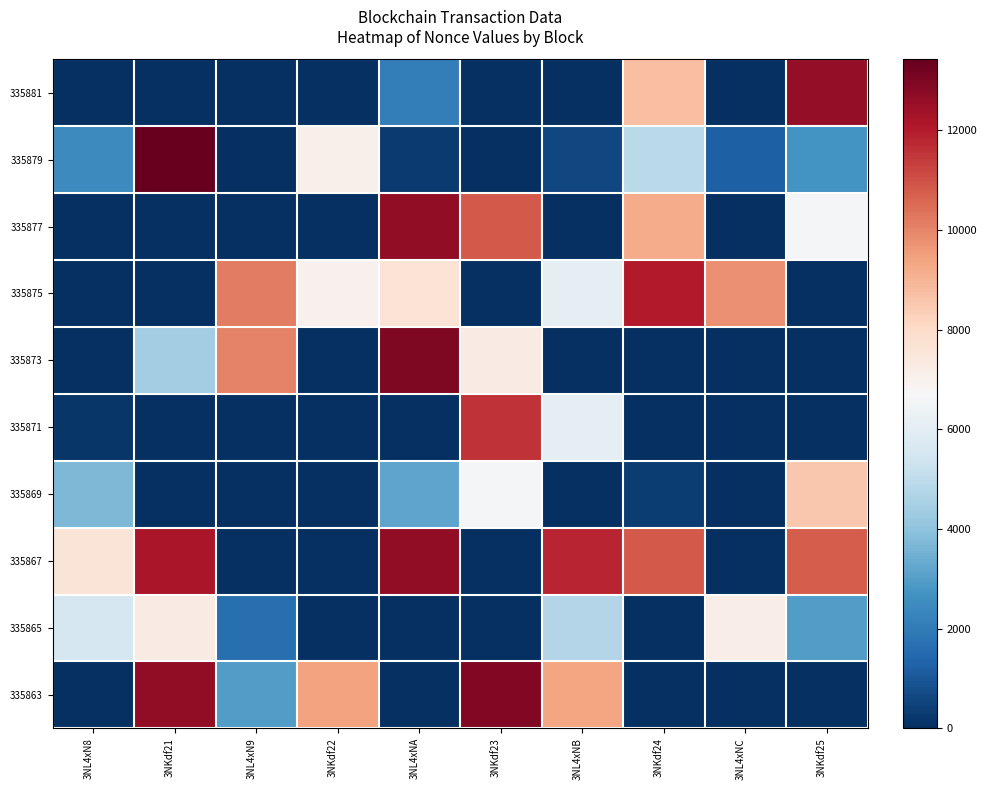

At how many categories does at least one series exceed 4374?

10